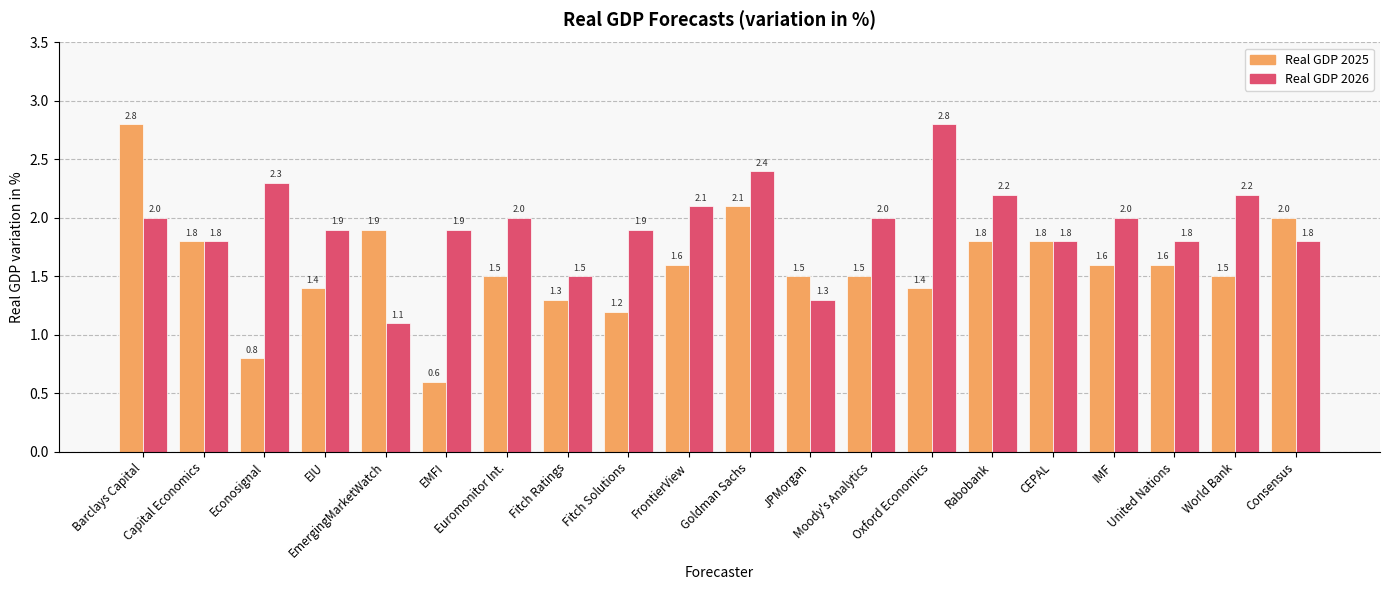

Which series has the widest spread of values?

Real GDP 2025